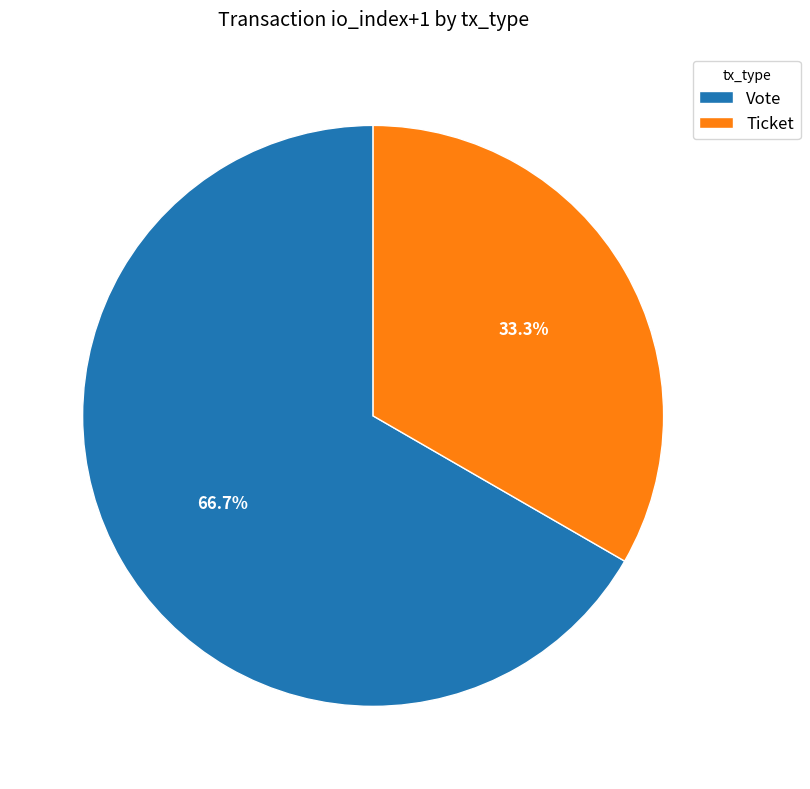

Rank the categories by value from highest to lowest.

Vote, Ticket